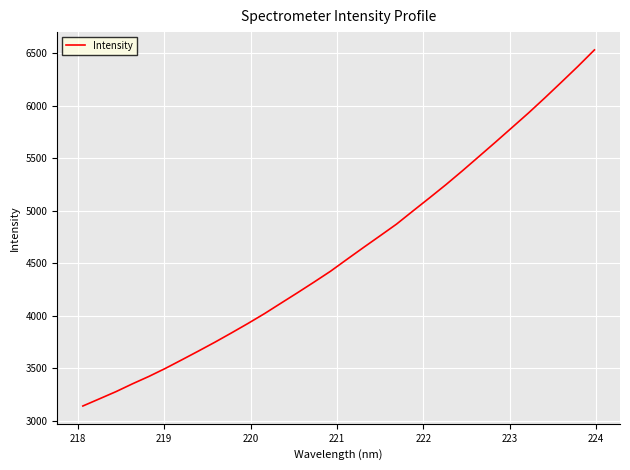

What is the difference between the maximum and minimum values?

3390.5